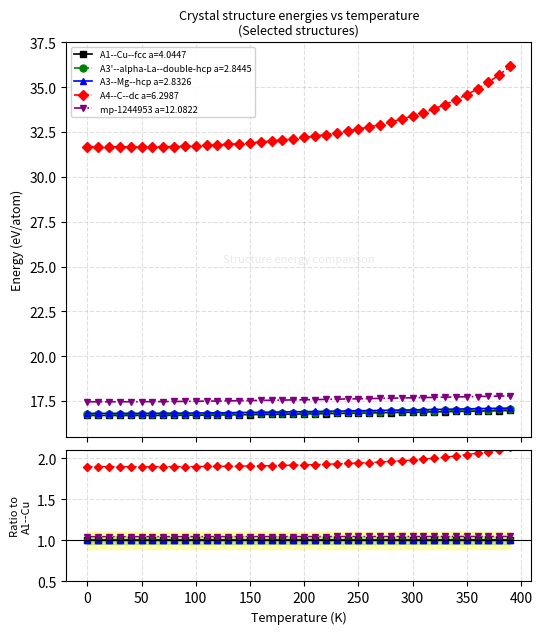

True or false: A4--C--dc a=6.2987 and A3--Mg--hcp a=2.8326 intersect in this chart.

False